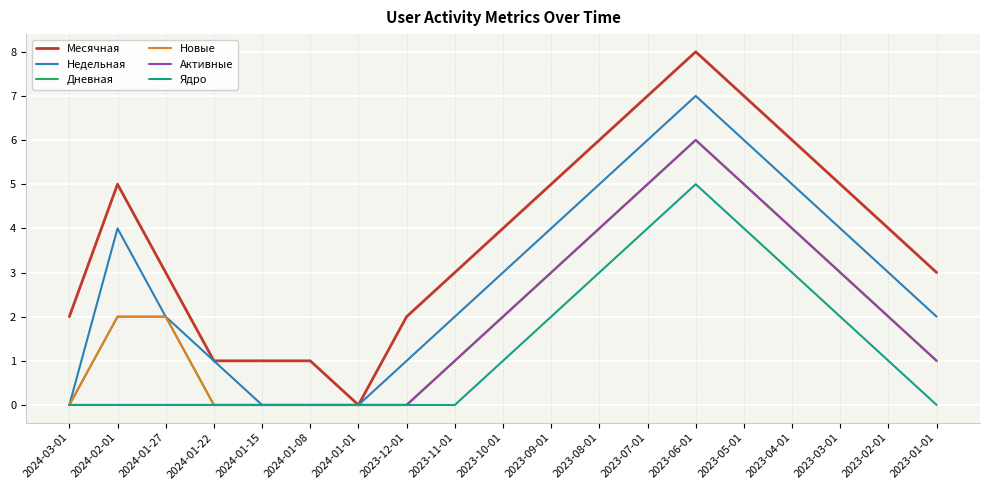

Which category has the highest value in the Новые series?

2023-06-01